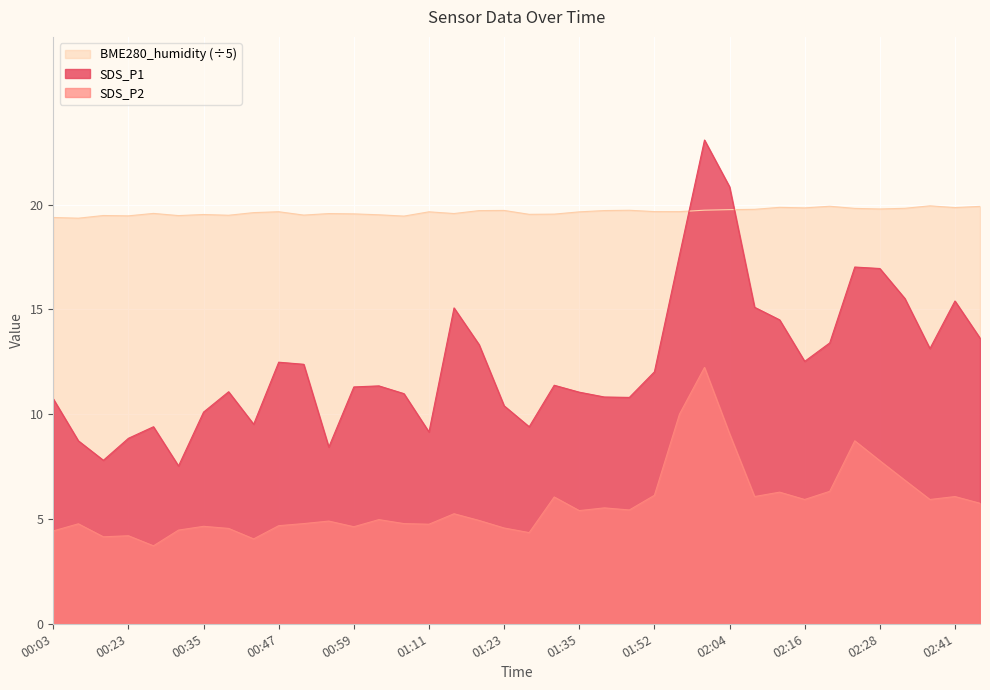

List the labels in order of SDS_P2 value, smallest first.

00:27, 00:43, 00:19, 00:23, 01:27, 00:03, 00:31, 00:39, 01:23, 00:59, 00:35, 00:47, 01:11, 00:11, 00:51, 01:07, 00:55, 01:19, 01:03, 01:15, 01:35, 01:43, 01:39, 02:45, 02:16, 02:37, 01:31, 02:08, 02:41, 01:52, 02:12, 02:20, 02:33, 02:28, 02:24, 02:04, 01:56, 02:00